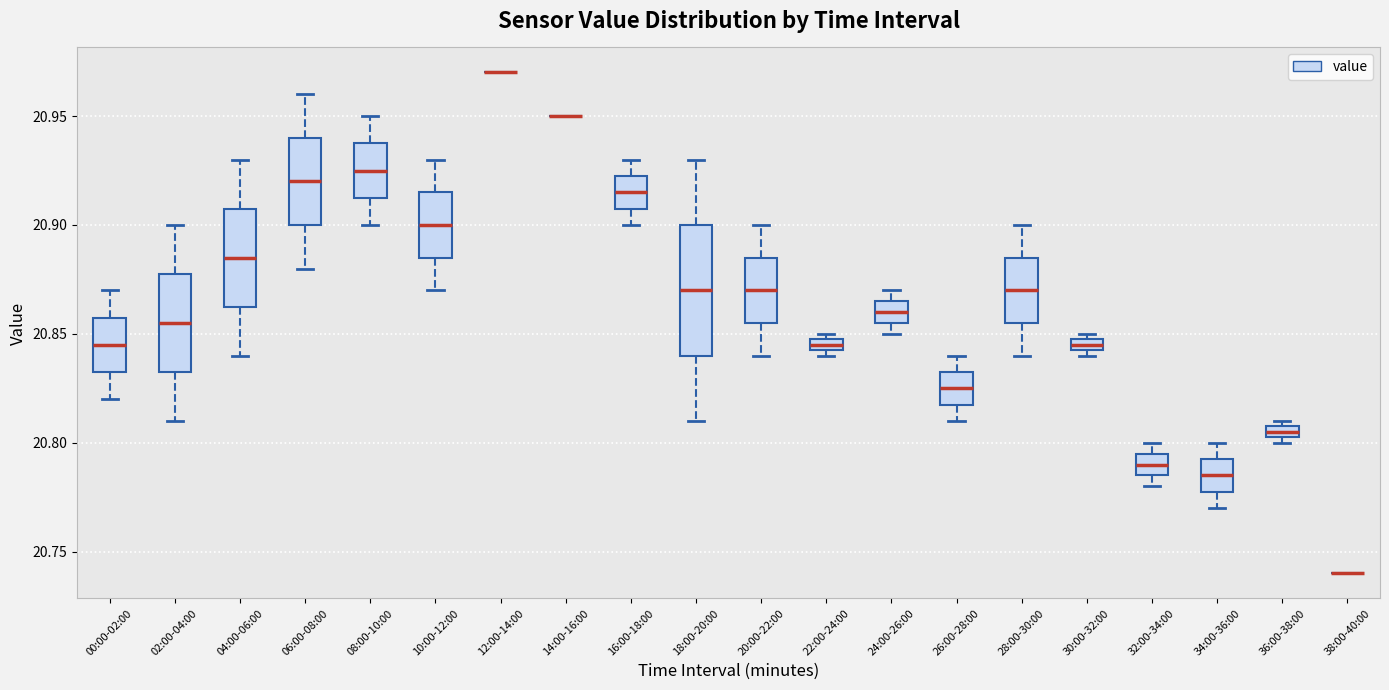

Comparing the boxes themselves (not the whiskers), which one is the tallest?

18:00-20:00